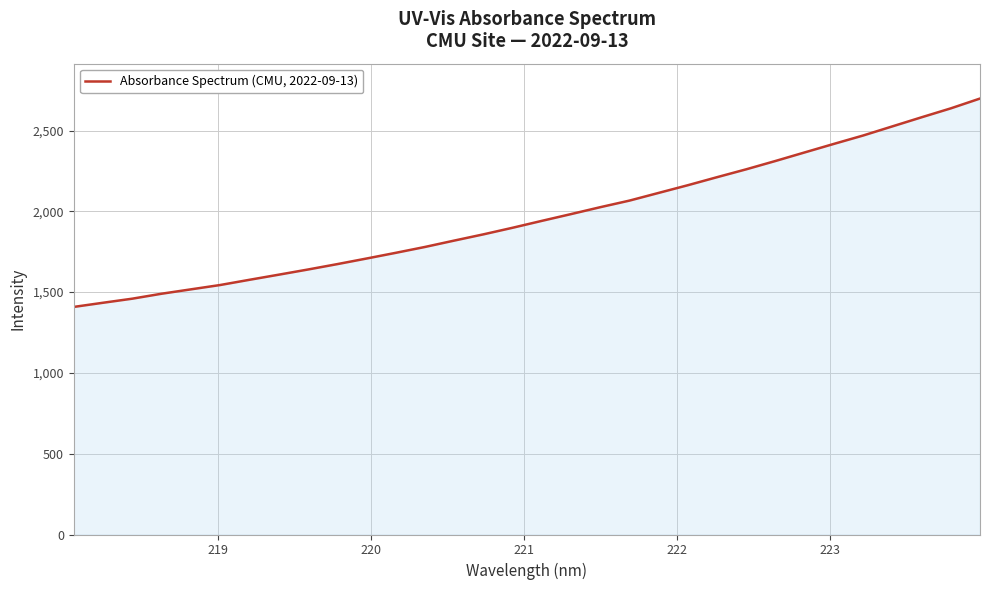

What is the maximum value shown in the chart?

2698.1